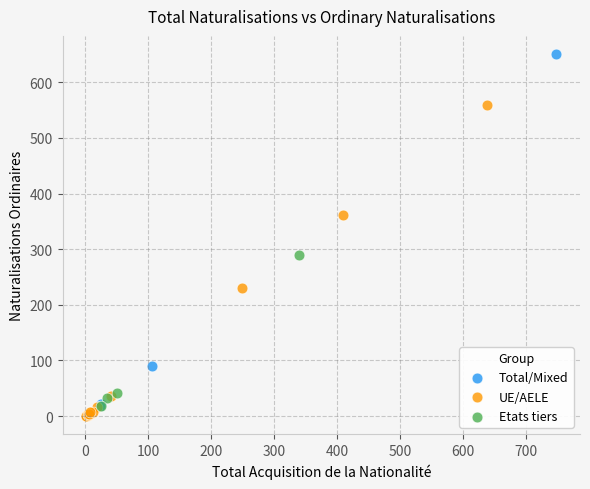

Which series contains the lowest Y value?

UE/AELE